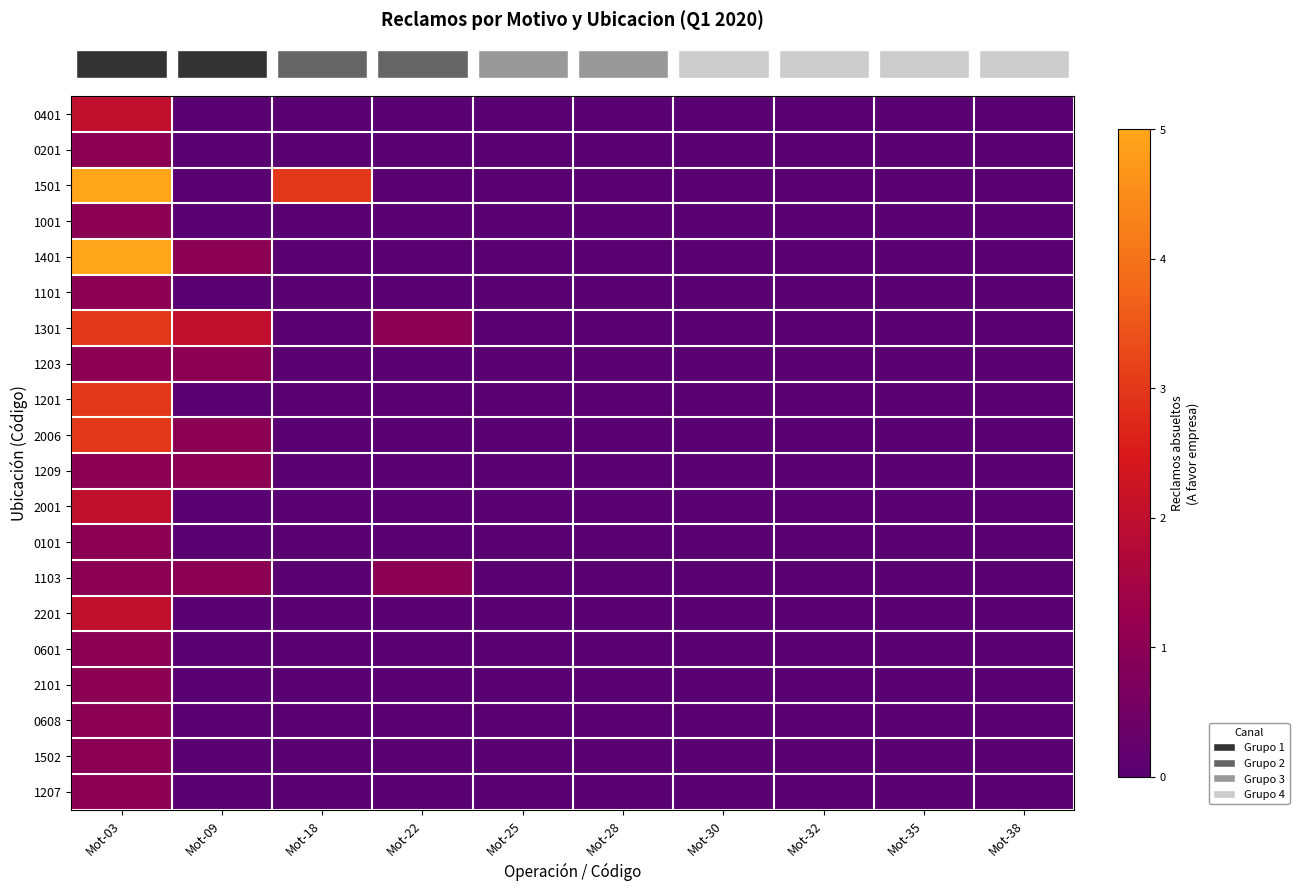

Which category has the lowest value across all series?

Mot-09